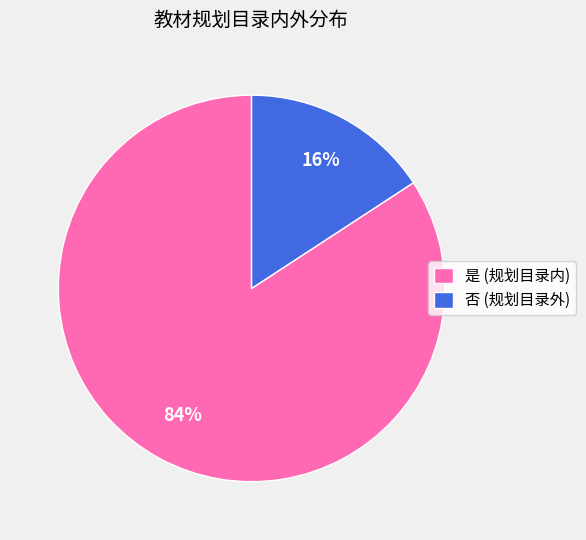

The 否 slice represents 26% of the pie. True or false?

False